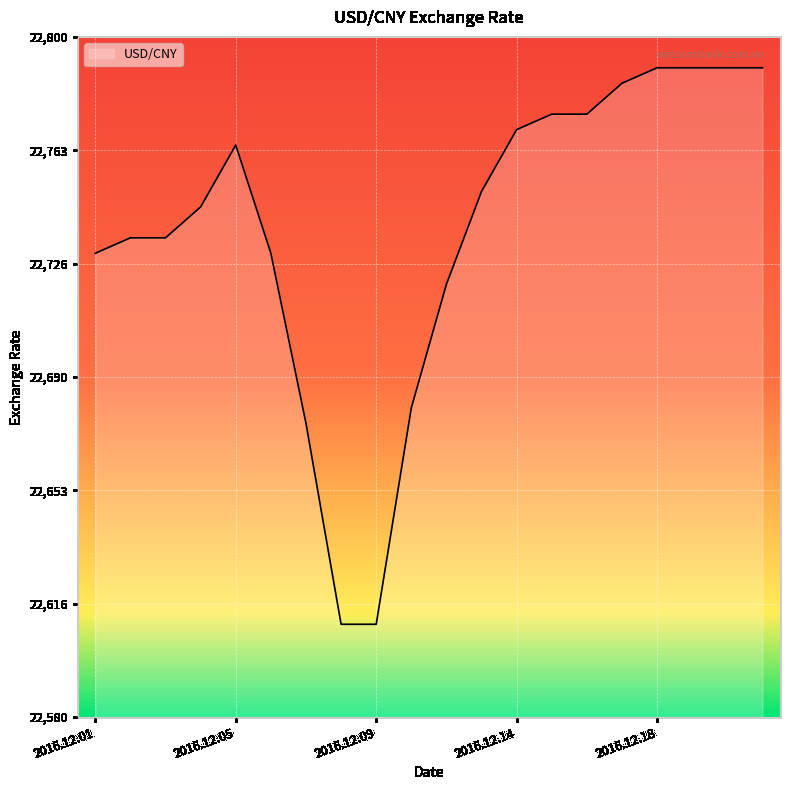

What is the difference between the second highest and second lowest values?

180